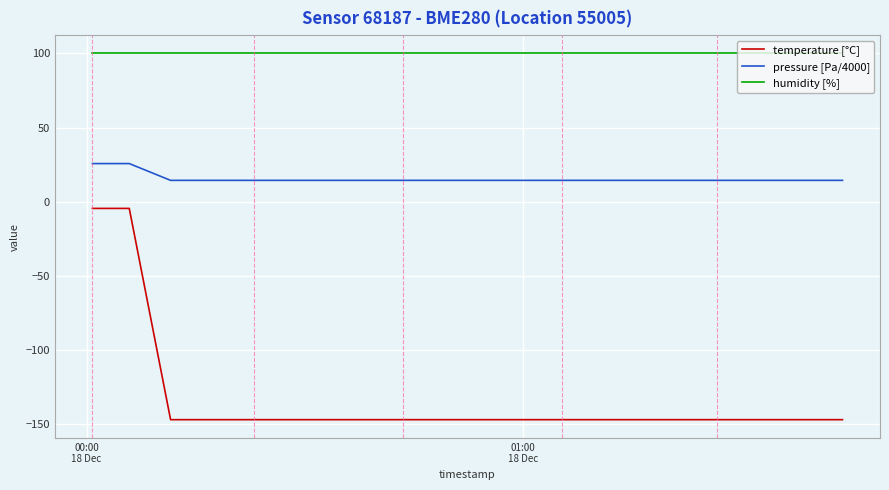

Which series has the widest spread of values?

temperature [°C]